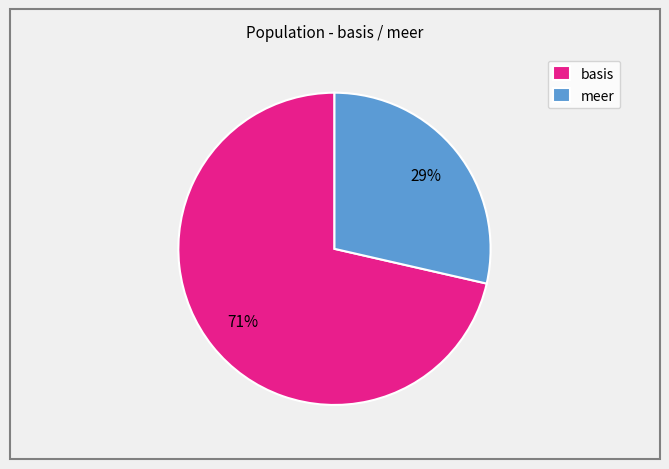

Rank the categories by value from lowest to highest.

meer, basis